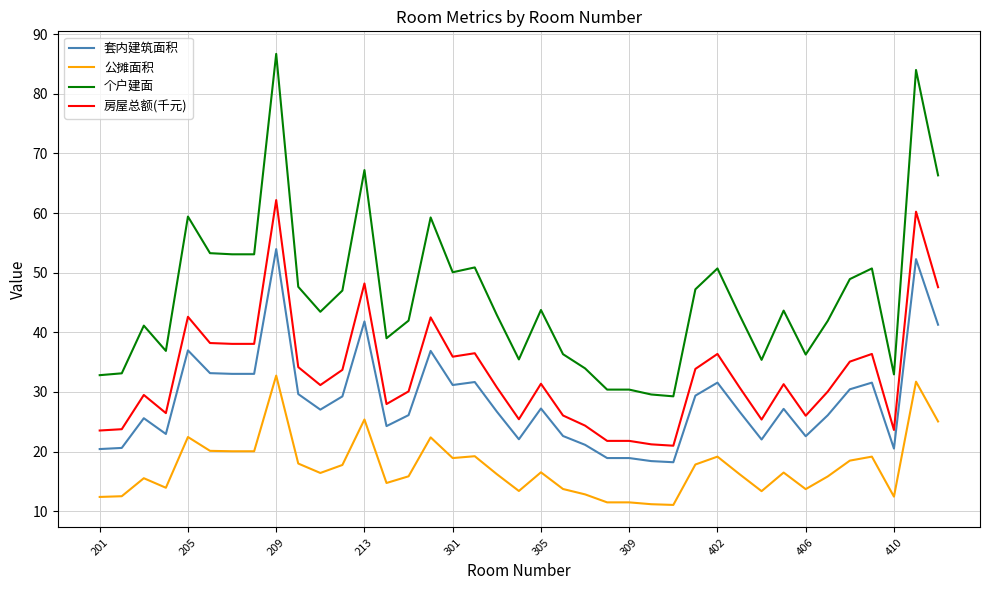

What are all the series names shown in the legend?

套内建筑面积, 公摊面积, 个户建面, 房屋总额(千元)